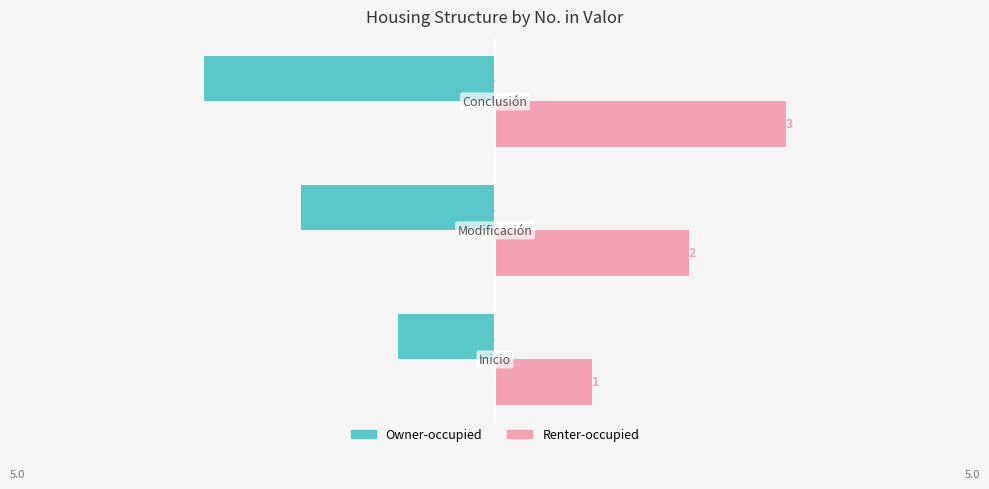

At how many categories does at least one series exceed 0?

3